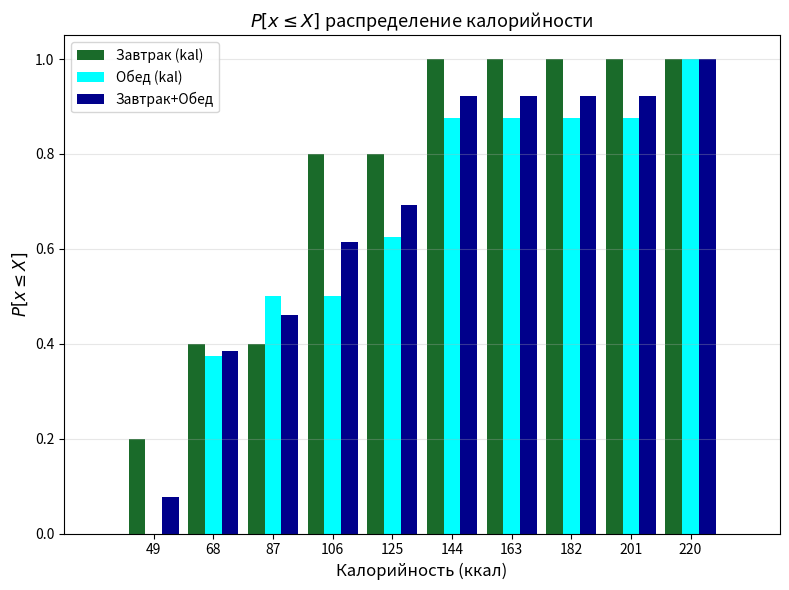

Reading left to right, transcribe this chart: for each range on the x-axis, give the height of each series' bar. Neither the bar edges nor the heights are printed on the chart, so give them approximately, as read against the axes.

40 to 59: Завтрак (kal)=0.20	Обед (kal)=0	Завтрак+Обед=0.08
59 to 78: Завтрак (kal)=0.40	Обед (kal)=0.38	Завтрак+Обед=0.38
78 to 97: Завтрак (kal)=0.40	Обед (kal)=0.50	Завтрак+Обед=0.46
97 to 116: Завтрак (kal)=0.80	Обед (kal)=0.50	Завтрак+Обед=0.62
116 to 135: Завтрак (kal)=0.80	Обед (kal)=0.62	Завтрак+Обед=0.70
135 to 154: Завтрак (kal)=1.00	Обед (kal)=0.88	Завтрак+Обед=0.92
154 to 173: Завтрак (kal)=1.00	Обед (kal)=0.88	Завтрак+Обед=0.92
173 to 192: Завтрак (kal)=1.00	Обед (kal)=0.88	Завтрак+Обед=0.92
192 to 211: Завтрак (kal)=1.00	Обед (kal)=0.88	Завтрак+Обед=0.92
211 to 230: Завтрак (kal)=1.00	Обед (kal)=1.00	Завтрак+Обед=1.00